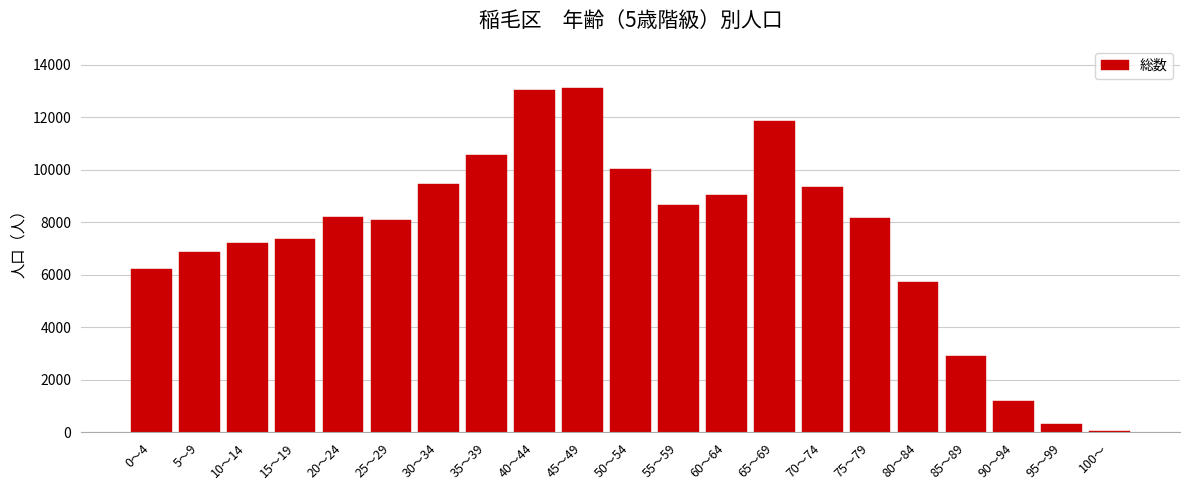

What is the ratio of the value at 80～84 to the value at 35～39?

0.5